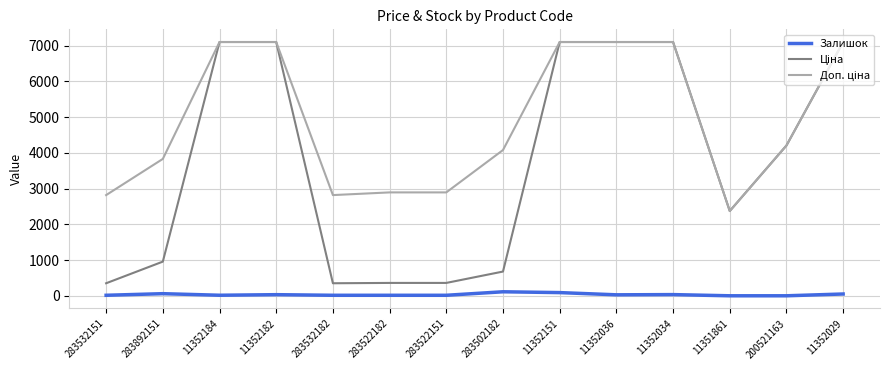

Which series changed the most between 283532151 and 11351861?

Ціна